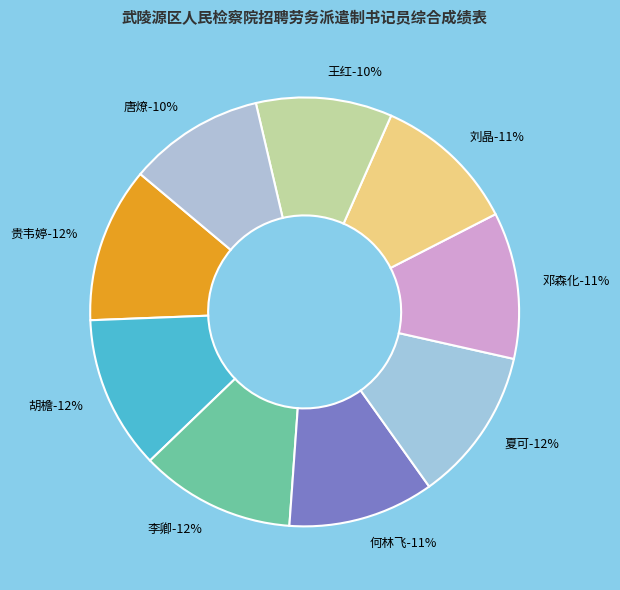

Which has a higher value, 何林飞 or 李卿?

李卿